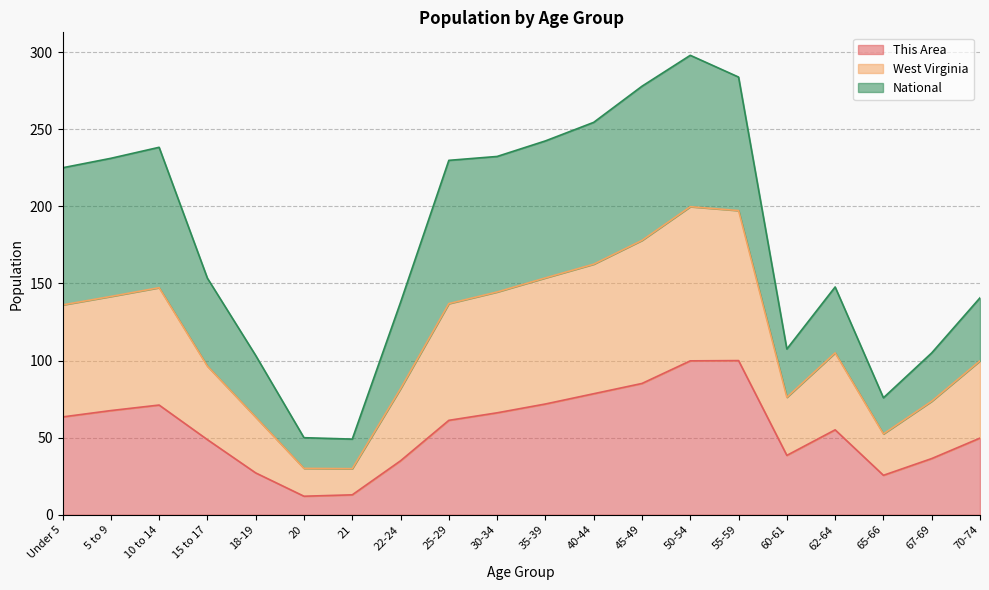

How many data points does each series have?

20